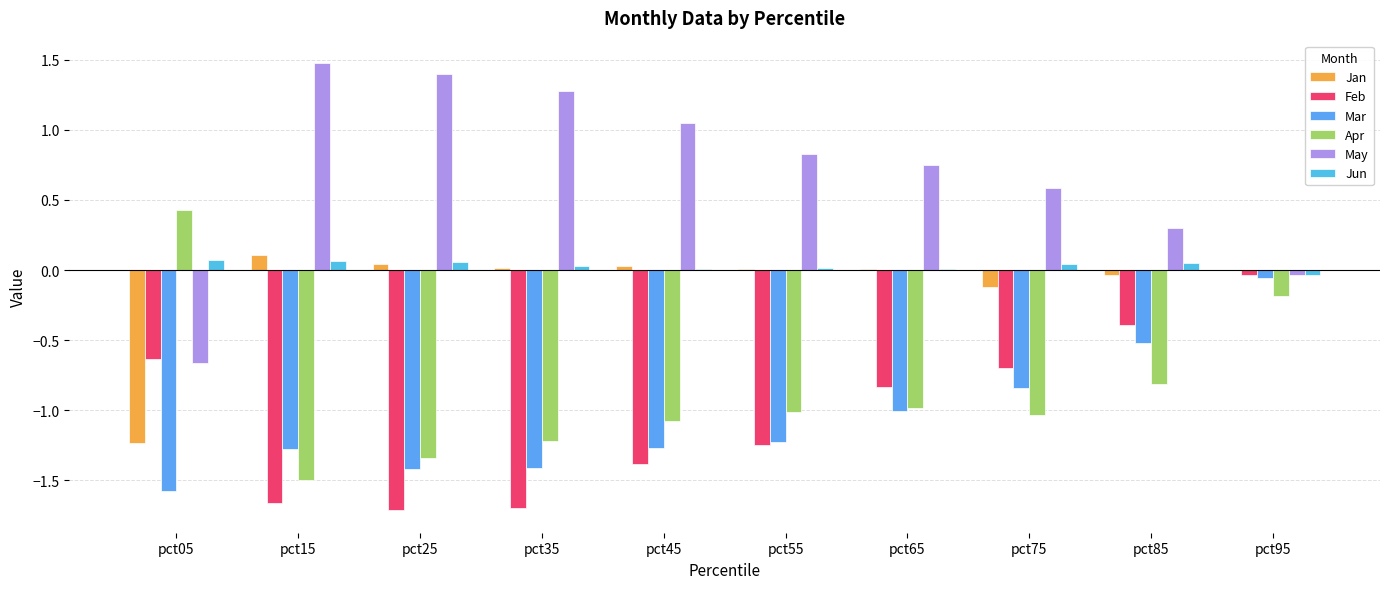

Reading left to right, list all the values displayed in this chart.

Jan: pct05=-1.2	pct15=0.1	pct25=0.0	pct35=0.0	pct45=0.0	pct55=0.0	pct65=0.0	pct75=-0.1	pct85=-0.0	pct95=-0.0
Feb: pct05=-0.6	pct15=-1.7	pct25=-1.7	pct35=-1.7	pct45=-1.4	pct55=-1.3	pct65=-0.8	pct75=-0.7	pct85=-0.4	pct95=-0.0
Mar: pct05=-1.6	pct15=-1.3	pct25=-1.4	pct35=-1.4	pct45=-1.3	pct55=-1.2	pct65=-1.0	pct75=-0.8	pct85=-0.5	pct95=-0.1
Apr: pct05=0.4	pct15=-1.5	pct25=-1.3	pct35=-1.2	pct45=-1.1	pct55=-1.0	pct65=-1.0	pct75=-1.0	pct85=-0.8	pct95=-0.2
May: pct05=-0.7	pct15=1.5	pct25=1.4	pct35=1.3	pct45=1.1	pct55=0.8	pct65=0.7	pct75=0.6	pct85=0.3	pct95=-0.0
Jun: pct05=0.1	pct15=0.1	pct25=0.1	pct35=0.0	pct45=0.0	pct55=0.0	pct65=0.0	pct75=0.0	pct85=0.0	pct95=-0.0